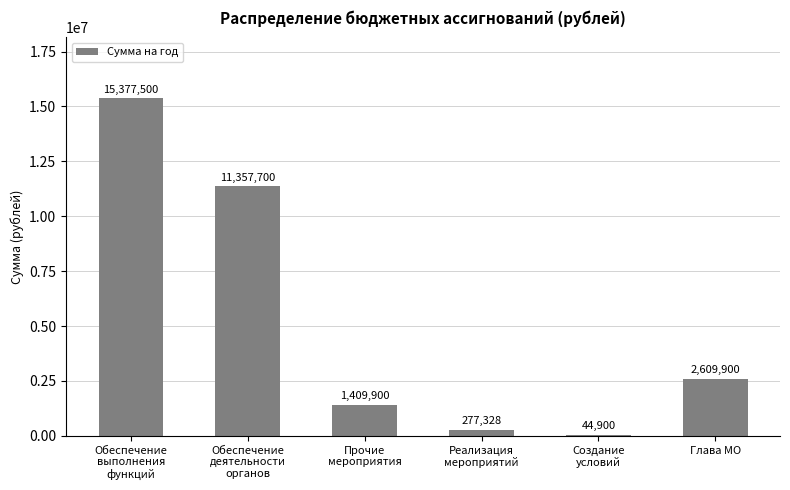

At which label does the data first exceed 2609900?

Обеспечение
выполнения
функций